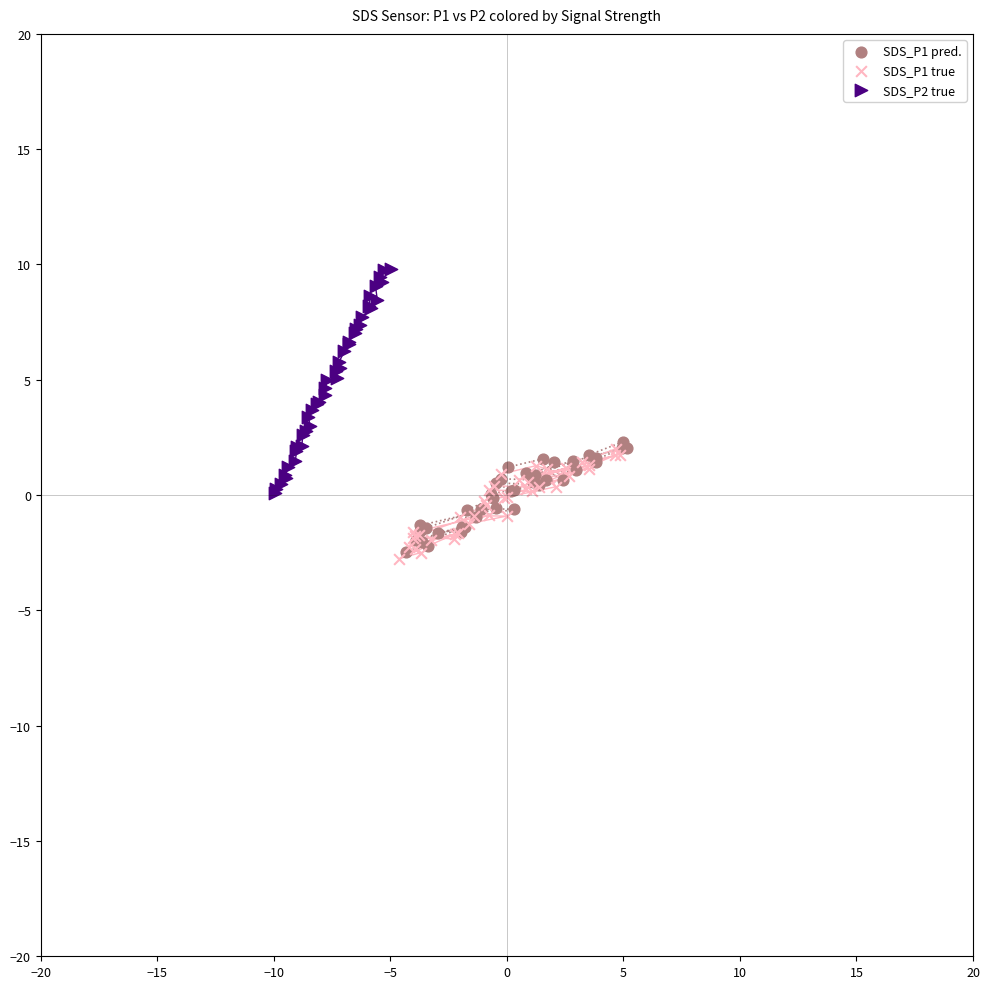

Which series reaches the maximum Y coordinate?

SDS_P2 true